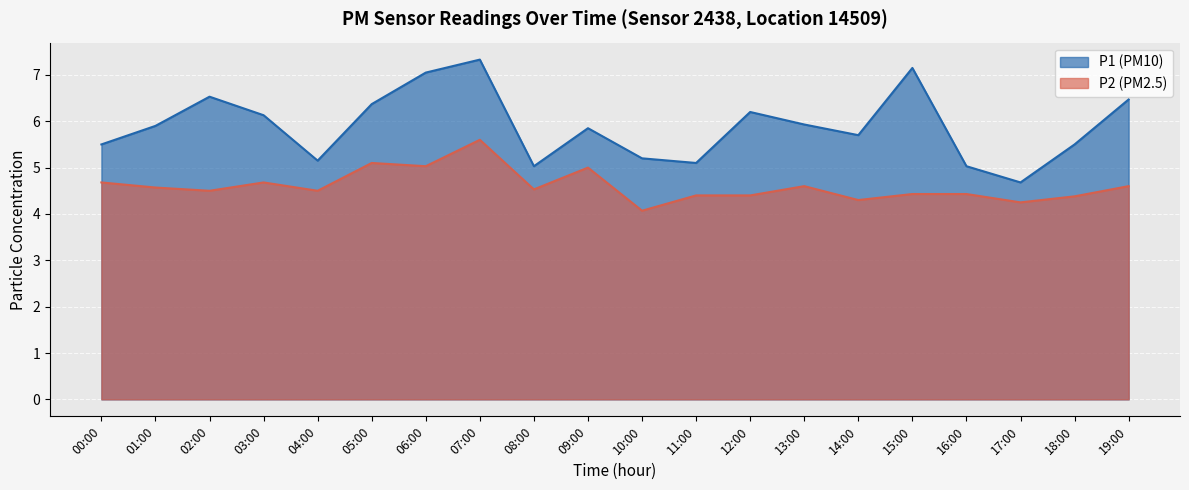

Which category has the highest value across all series?

07:00